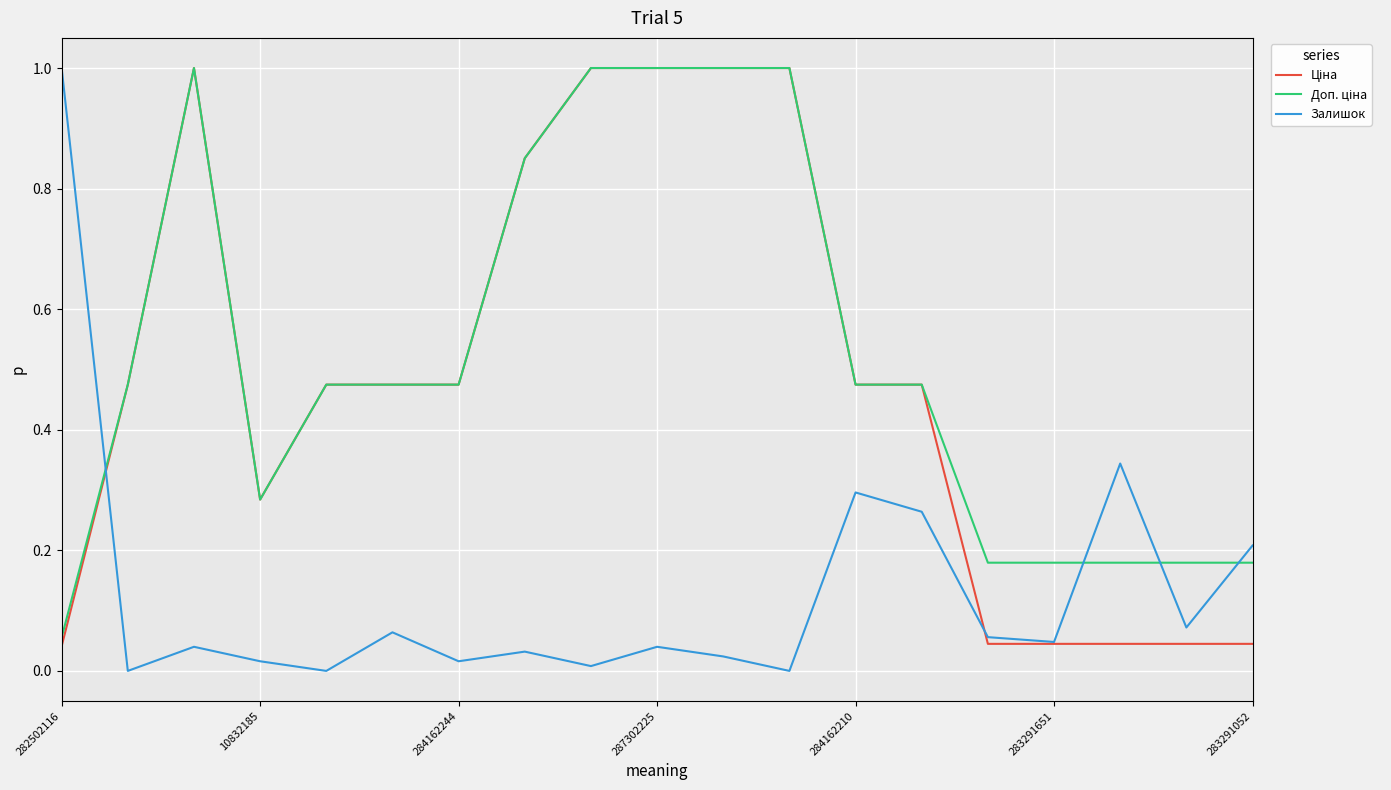

What is the maximum value shown in the chart?

1.0